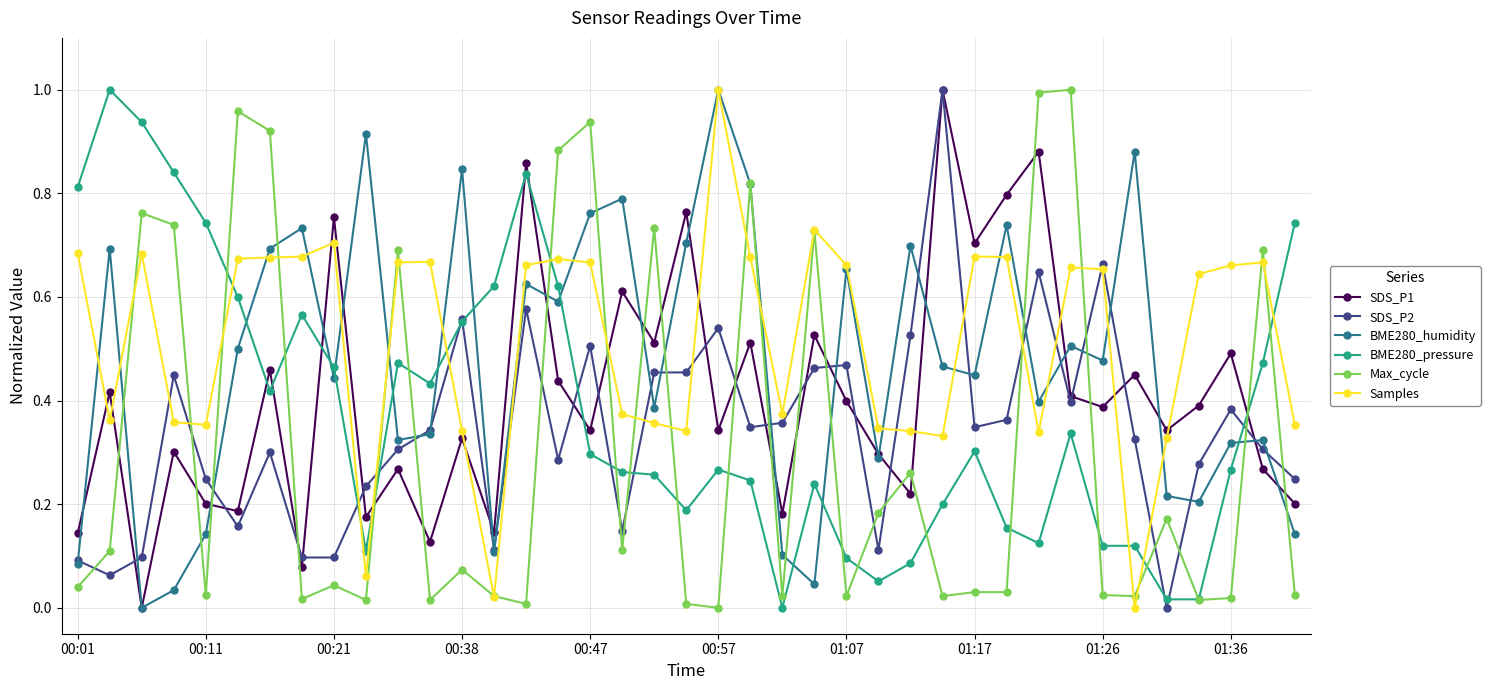

In BME280_humidity, how many points are lower than both neighbors (excluding endpoints)?

12